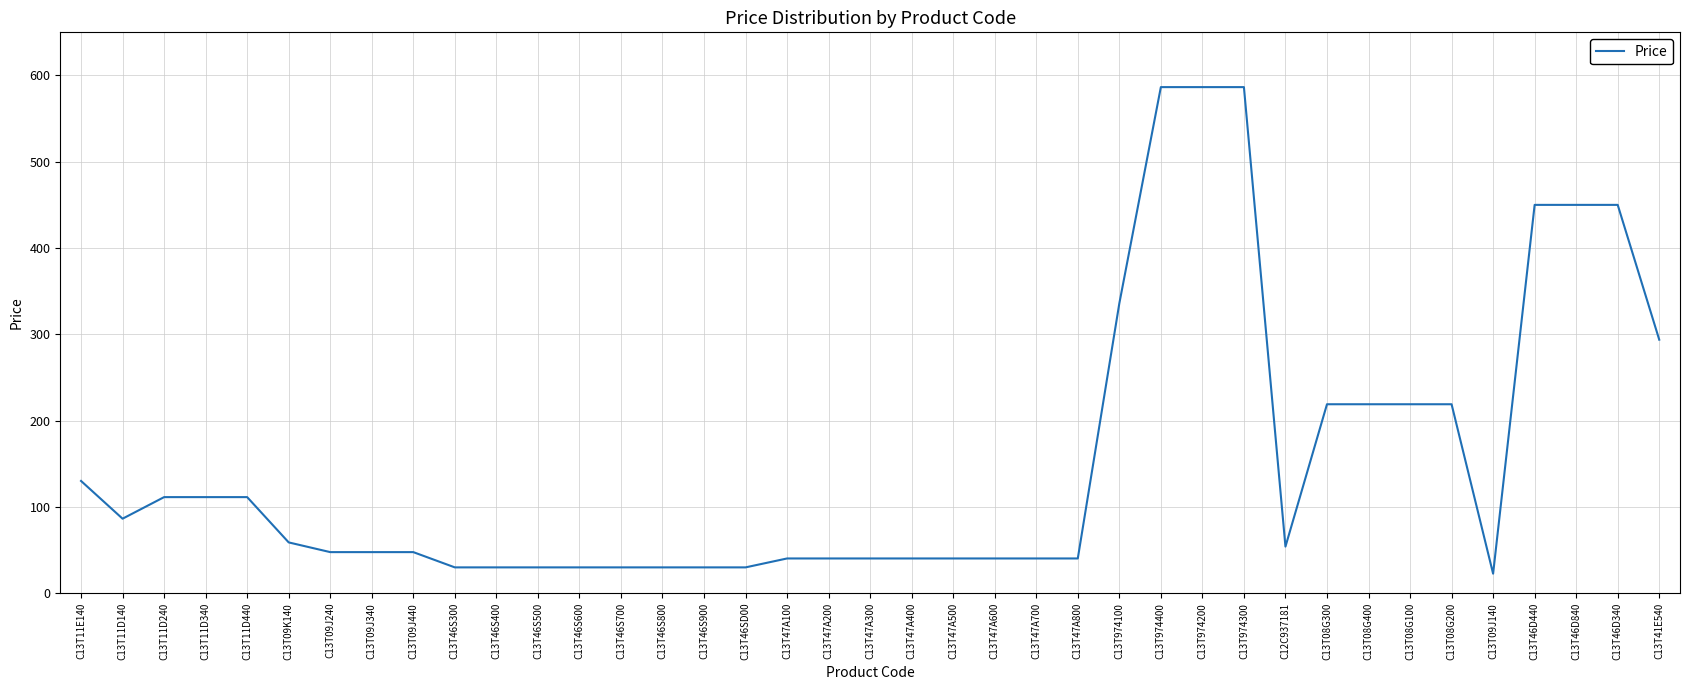

Which label corresponds to the smallest value in the chart?

C13T09J140